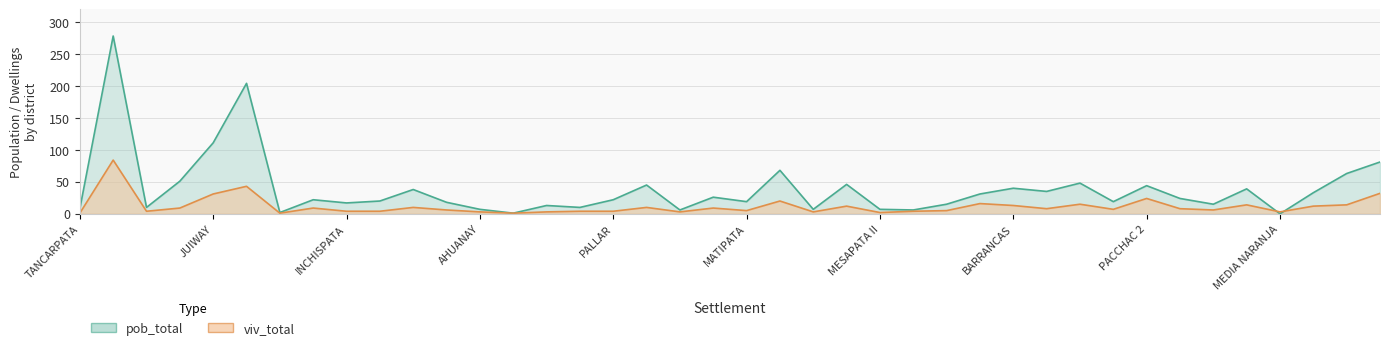

What position from the left is VILLOC PAMPA?

31